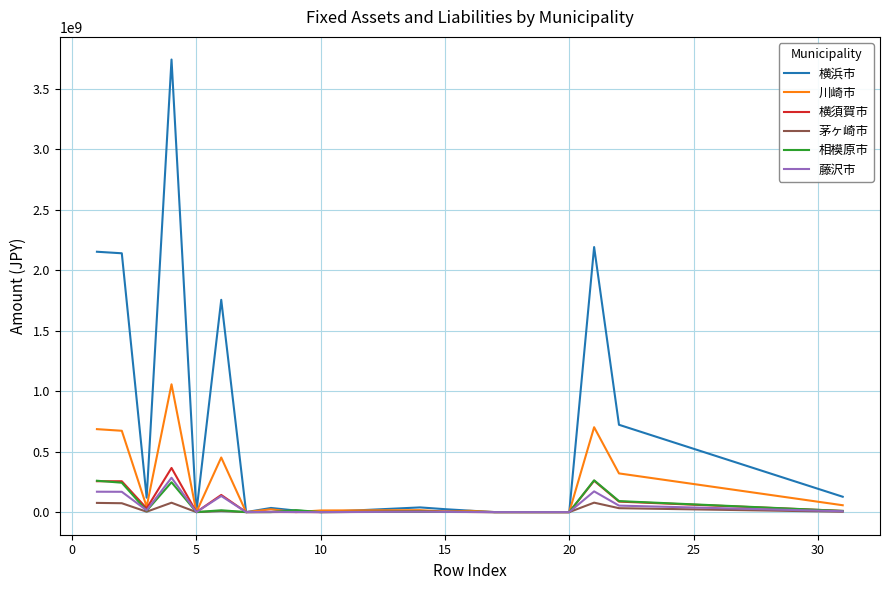

Which series has the widest spread of values?

横浜市